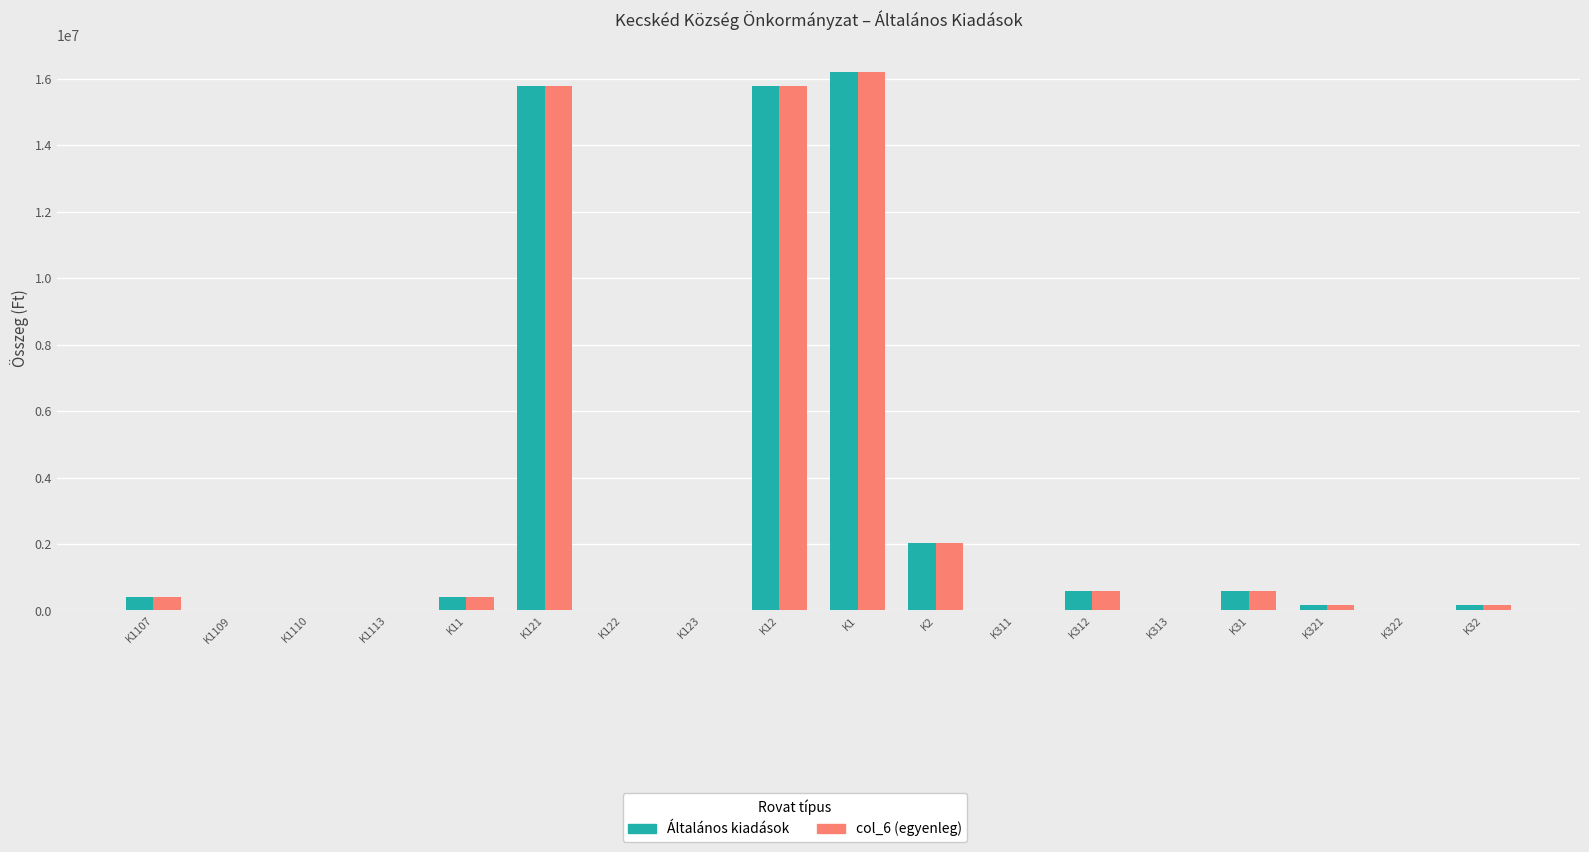

Which label corresponds to the largest value in the chart?

K1